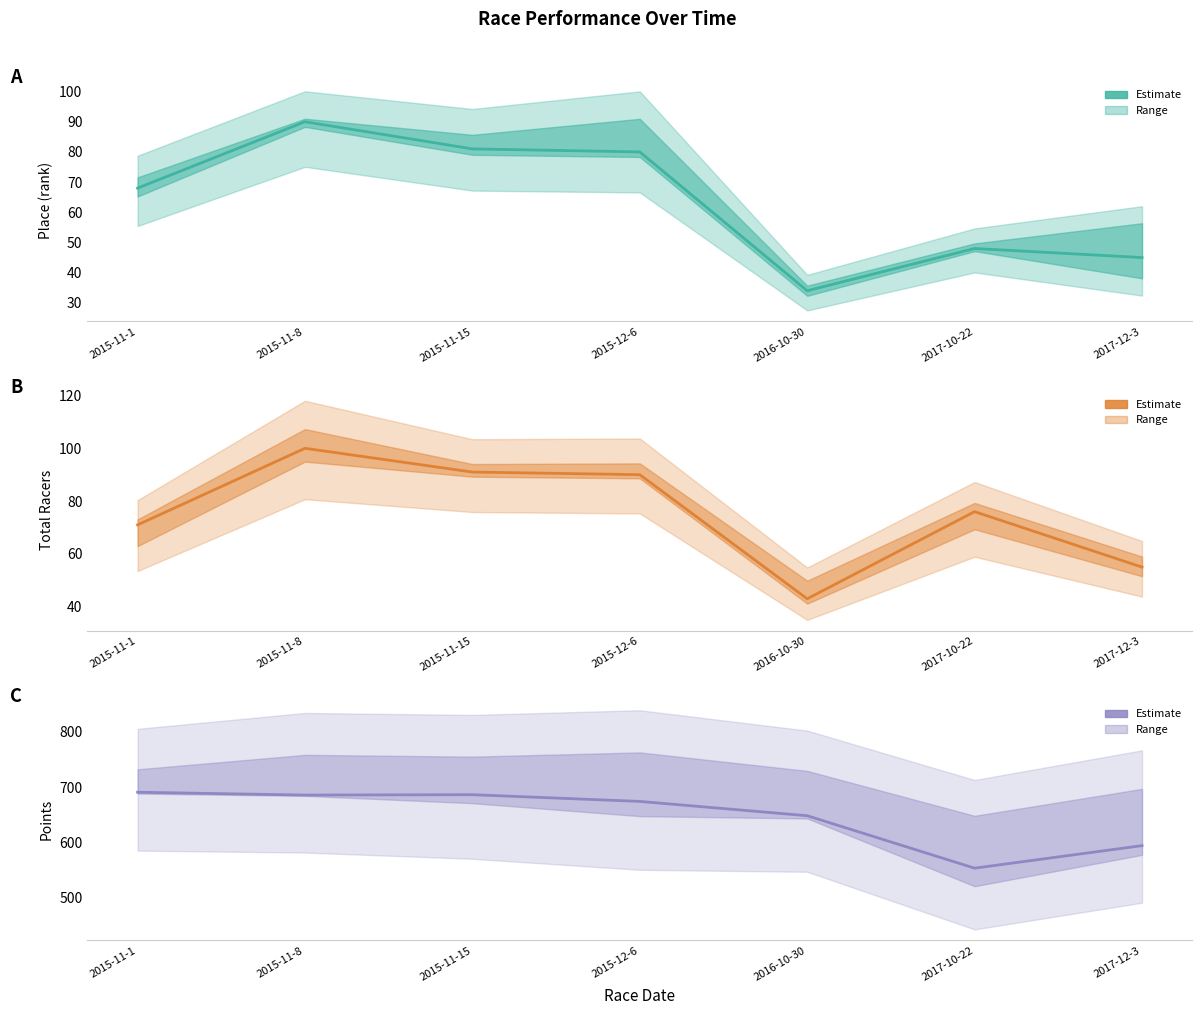

What is the difference between the highest and lowest values at 2016-10-30?

614.4